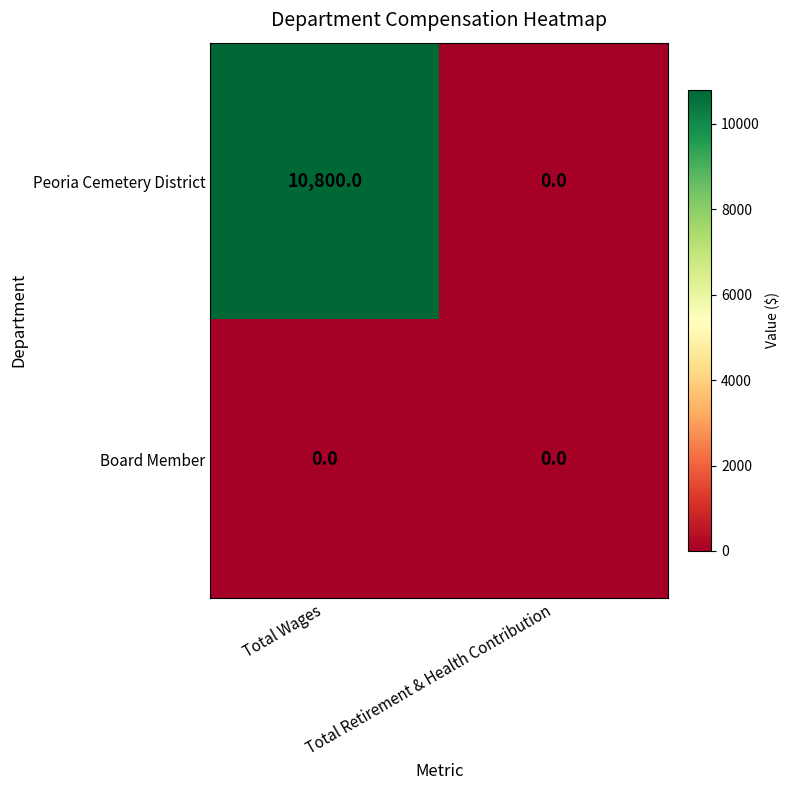

How many distinct data groups are displayed?

2